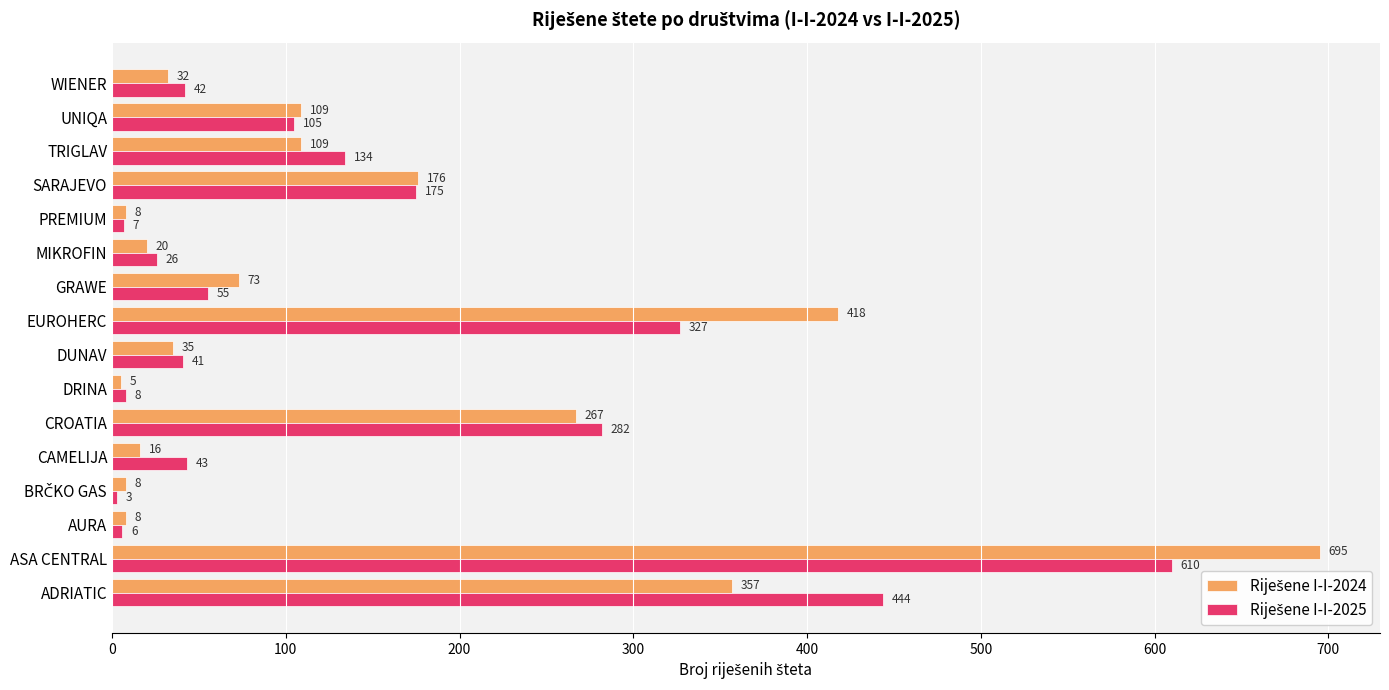

Which label corresponds to the largest value in the chart?

ASA CENTRAL